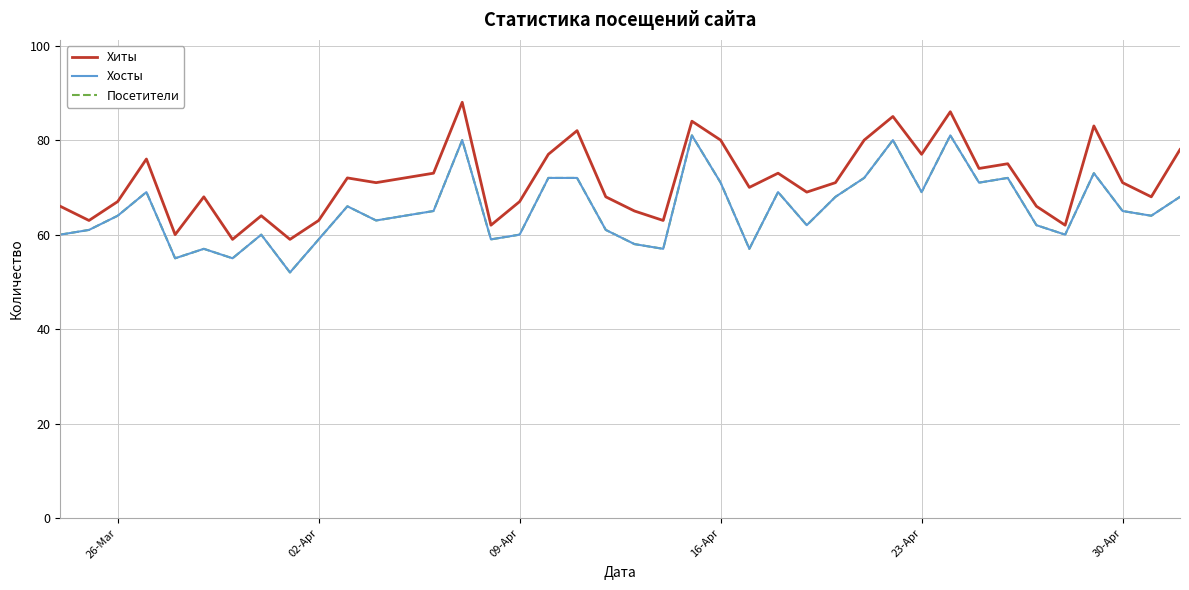

At which label does Посетители first exceed 64?

16-Apr